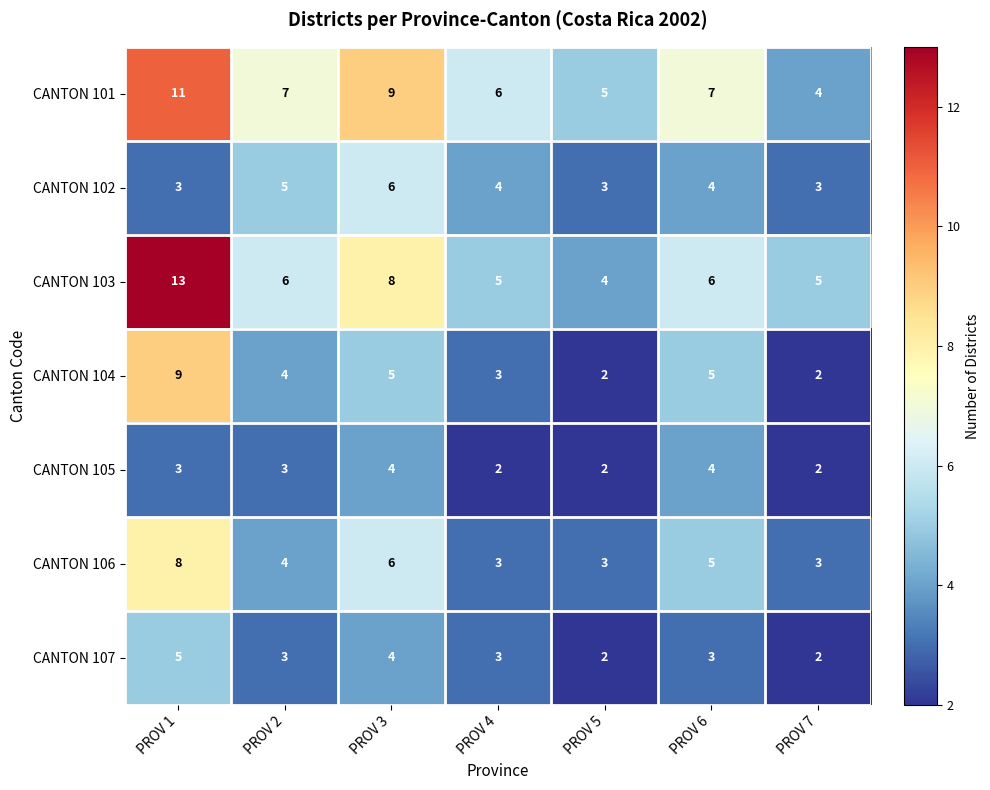

What is the average value of the CANTON 106 series?

5